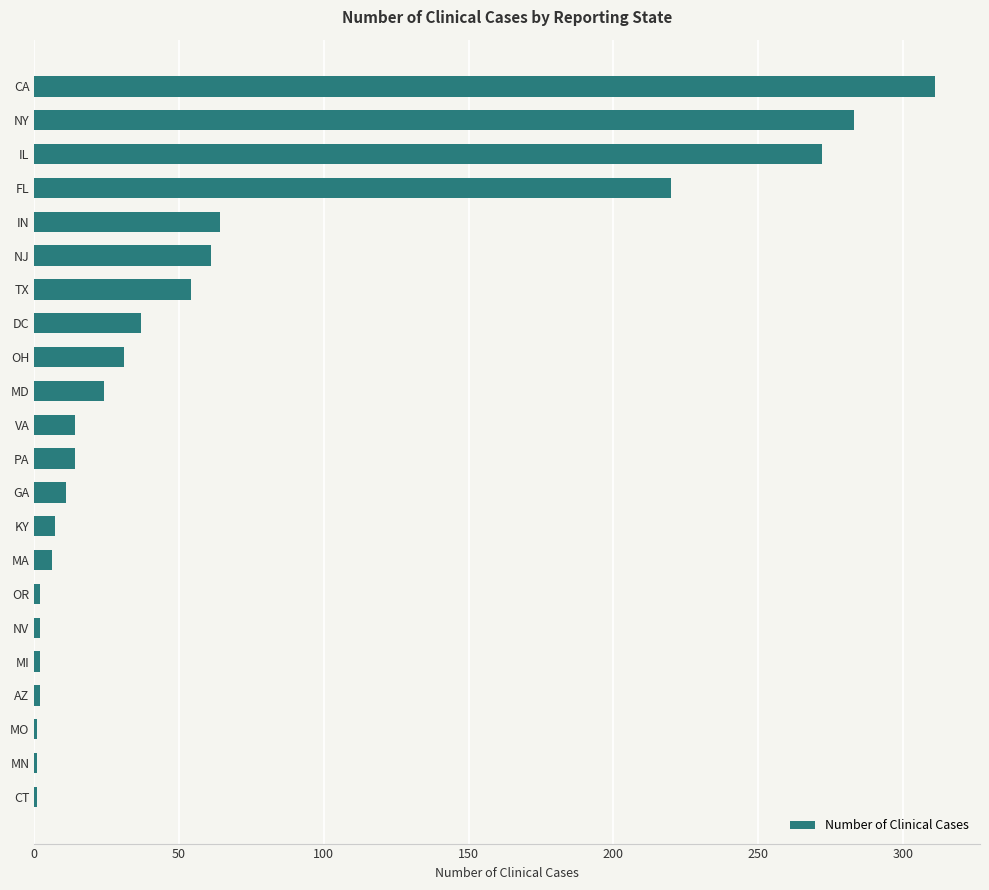

How many bars are there in total?

22